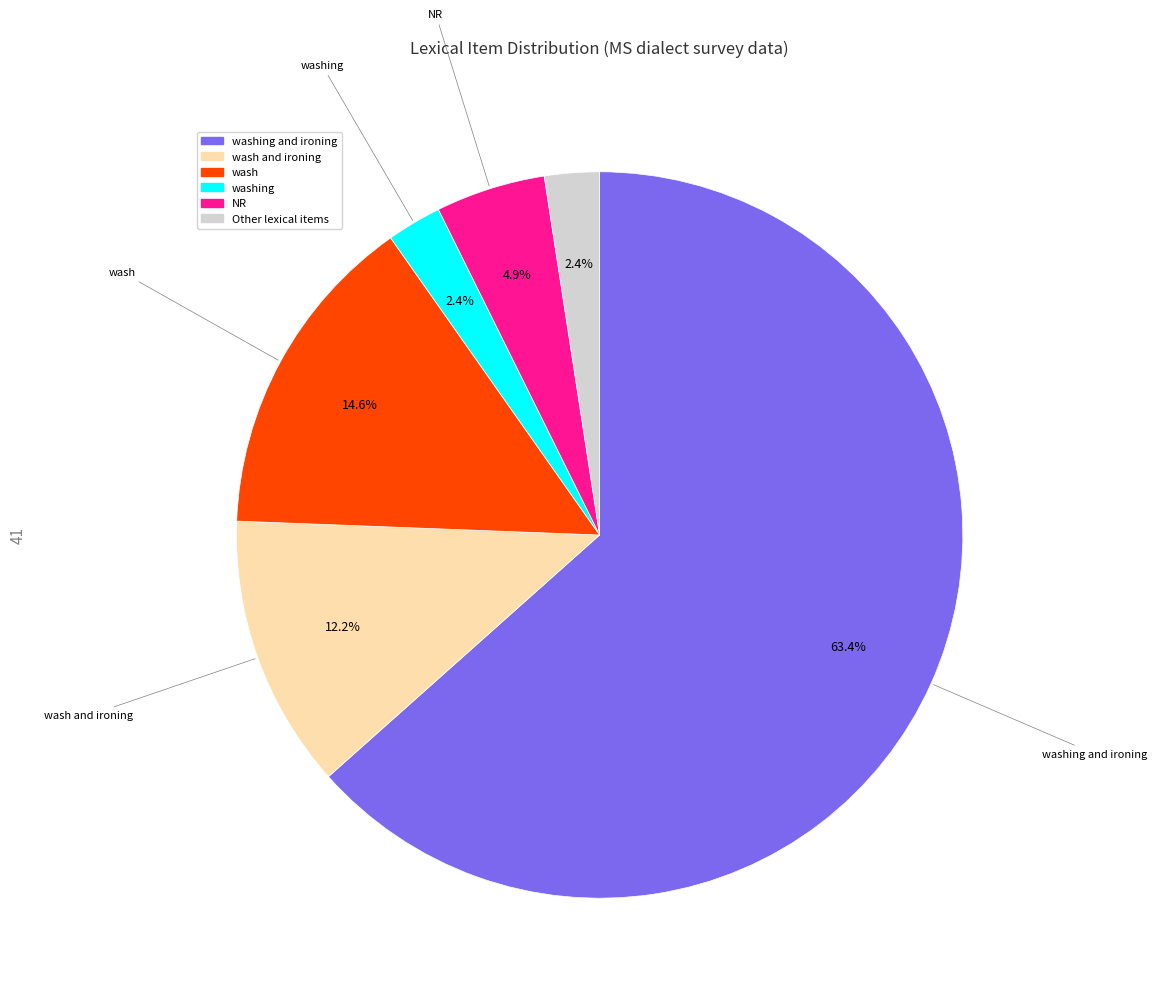

The wash slice represents 7% of the pie. True or false?

False